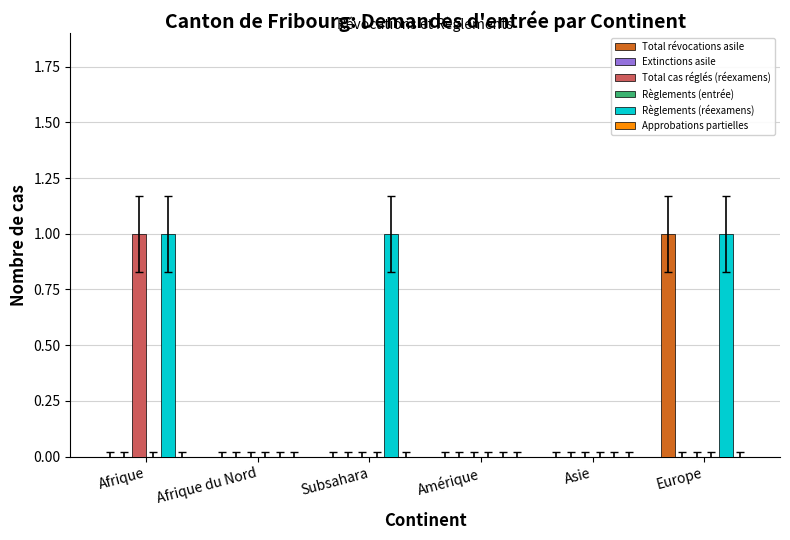

How many groups of bars are there?

6